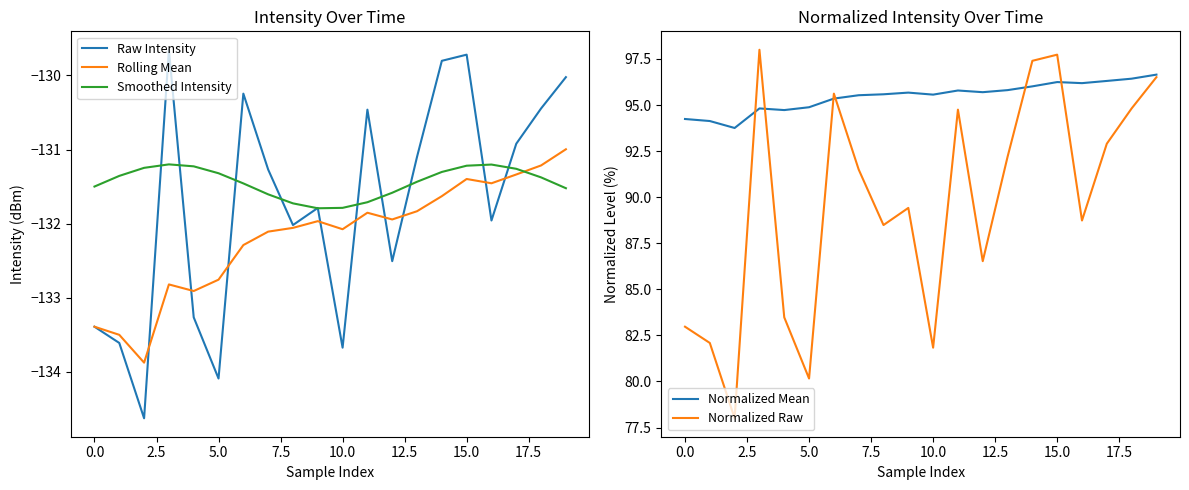

What is the difference between the maximum and minimum values in the Normalized Mean series?

2.9